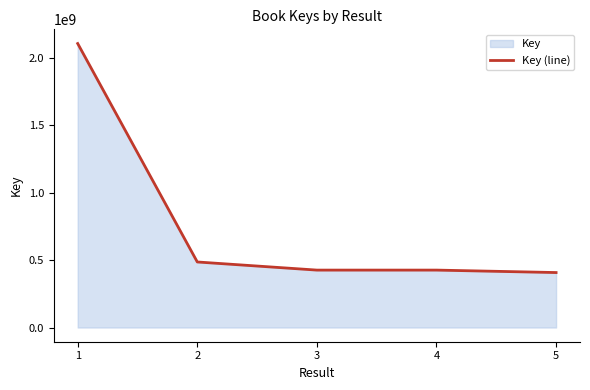

At which category does the chart reach its minimum across all series?

5